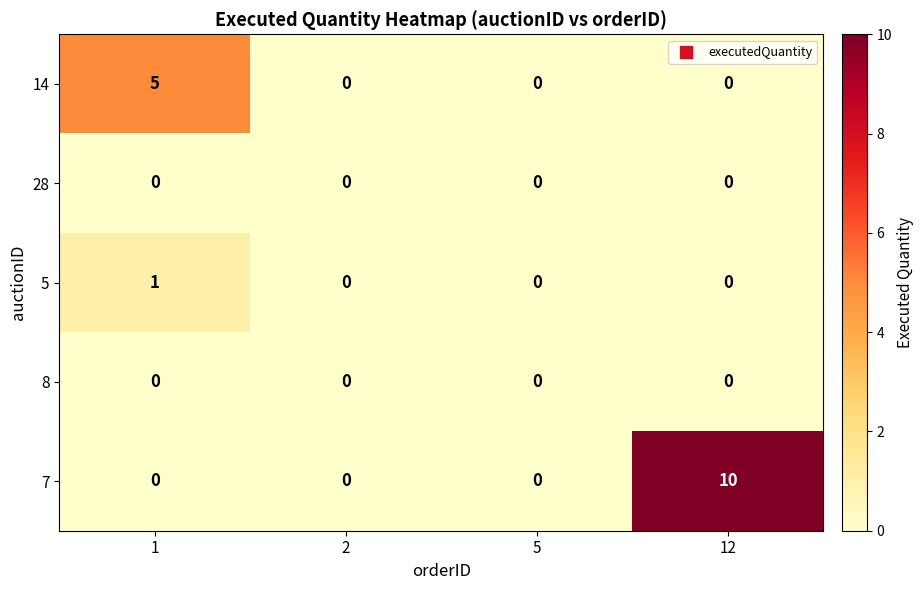

True or false: 8 has a value of 0 at 5.

True